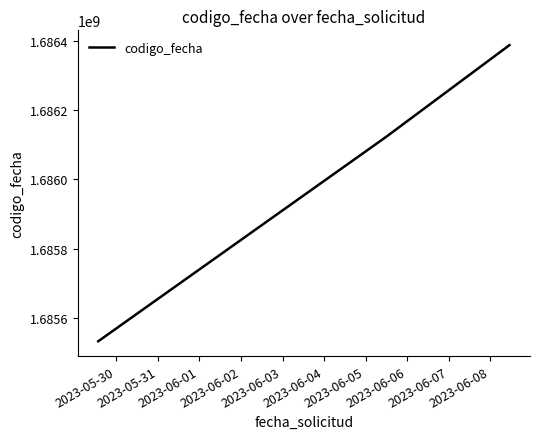

How many series are shown in this chart?

1